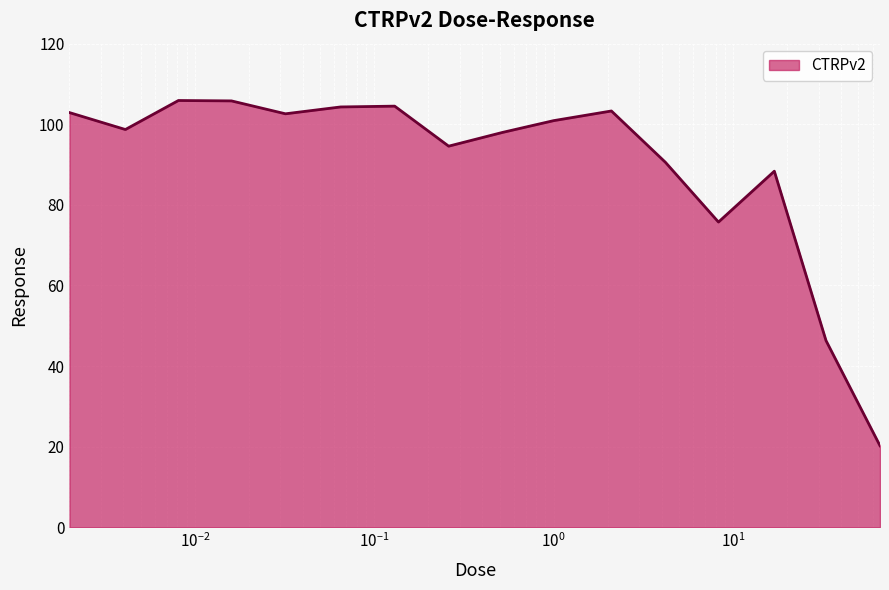

What is the difference between the maximum and minimum values?

85.7